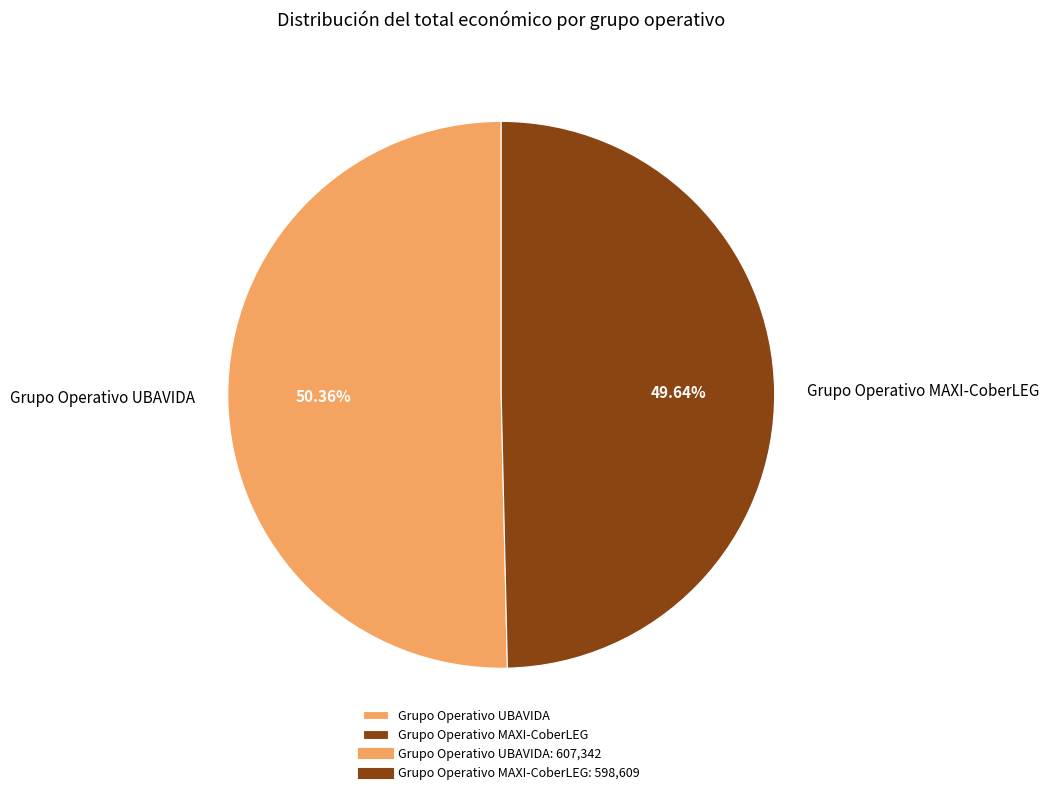

What is the ratio of the value at Grupo Operativo MAXI-CoberLEG to the value at Grupo Operativo UBAVIDA?

1.0